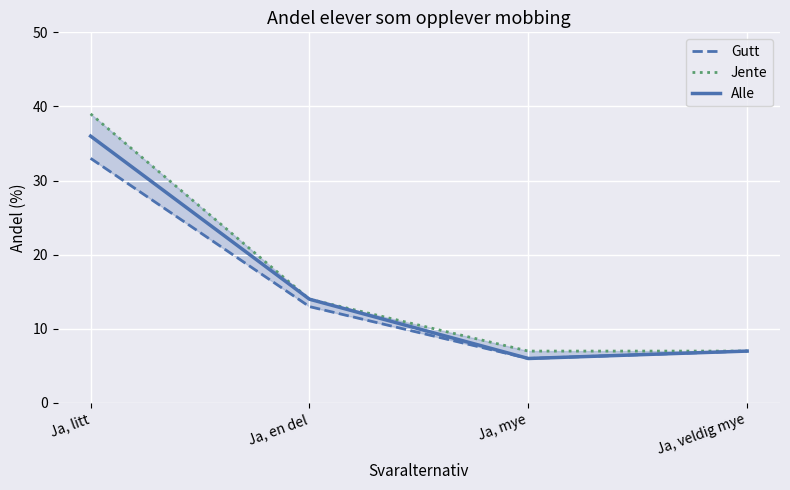

True or false: Gutt and Jente cross at least once.

False